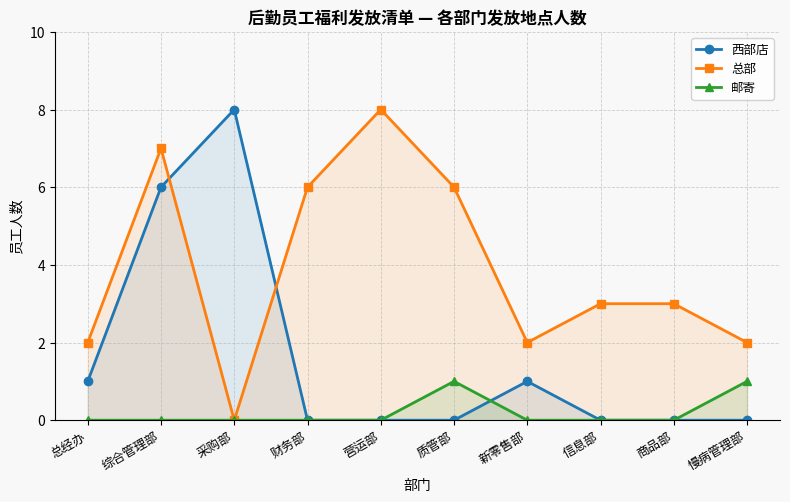

True or false: 总部 has more than 0 interior local peaks.

True